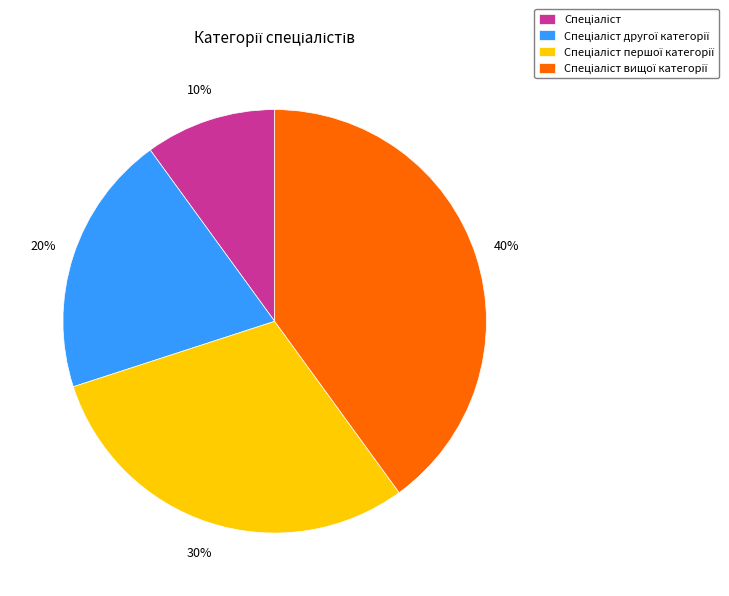

To the nearest percent, what is the difference between the largest and smallest slice percentages?

30%